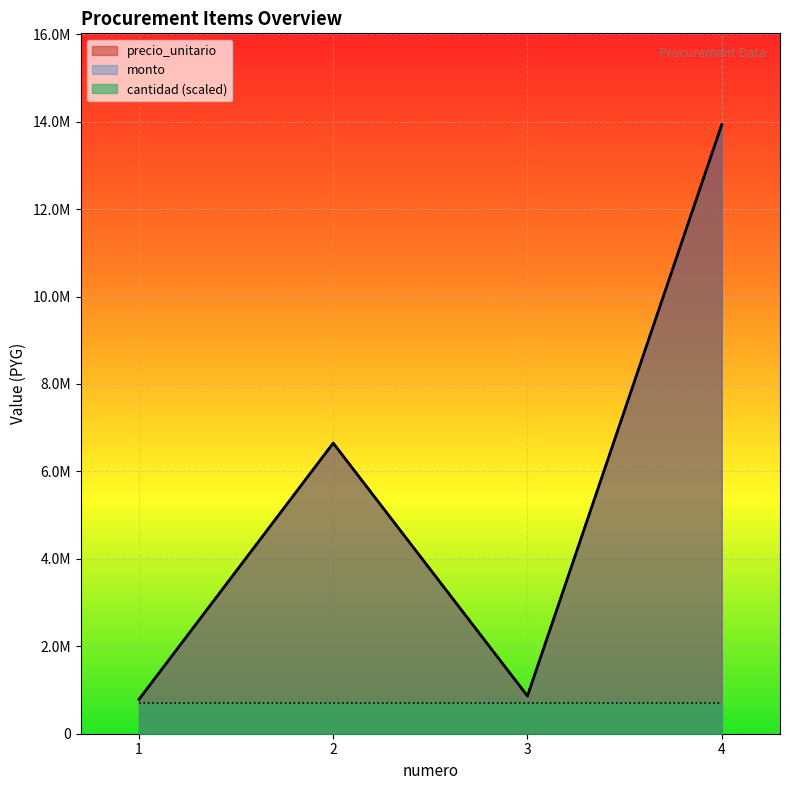

True or false: precio_unitario and monto cross at least once.

False